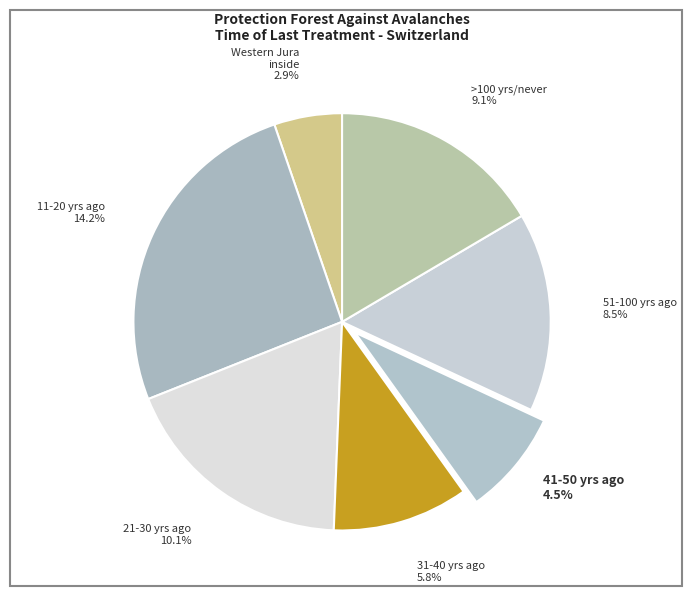

Does any single category account for the majority?

No